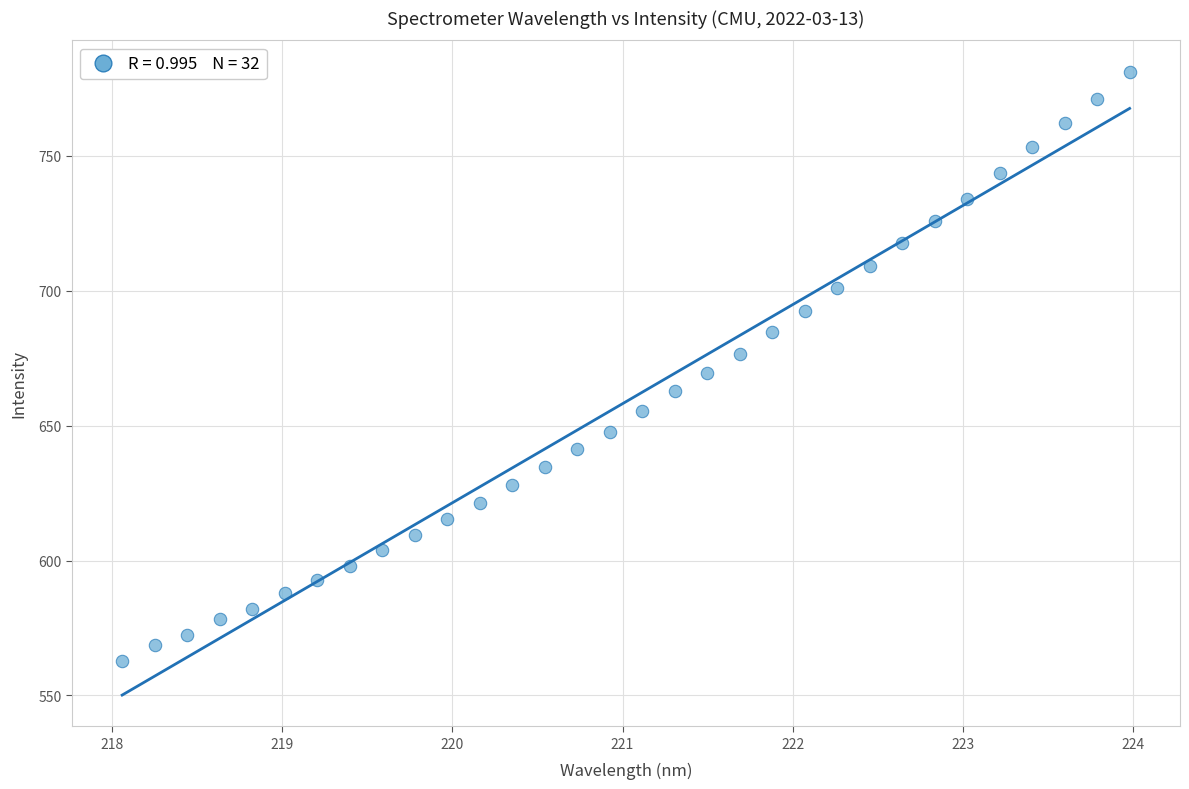

What is the range of X values (max minus min)?

5.9